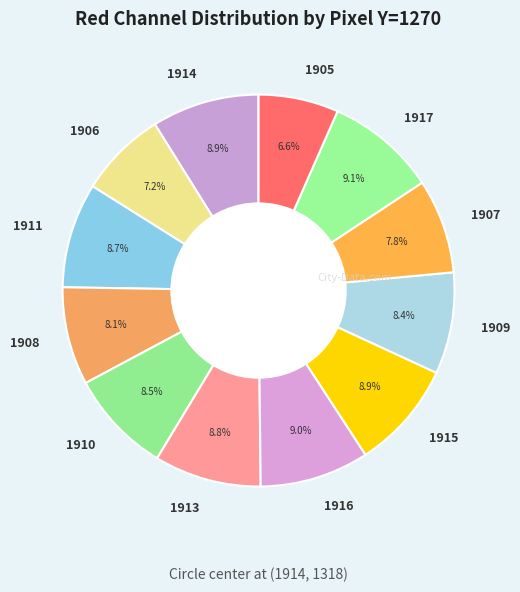

What is the total percentage of 1917 and 1913?

17.9%